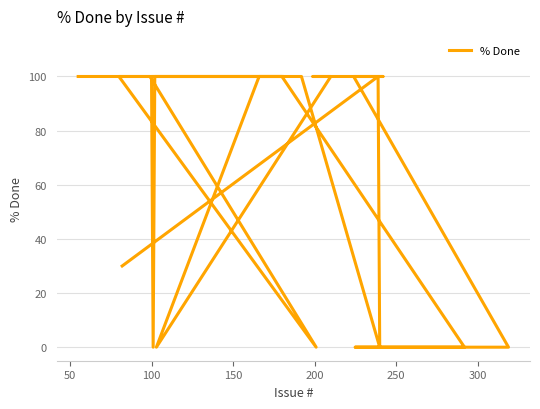

Reading left to right, what are all the values shown in this chart?

100	100	100	0	100	100	100	0	100	100	100	100	0	0	0	0	100	100	0	100	100	0	100	30